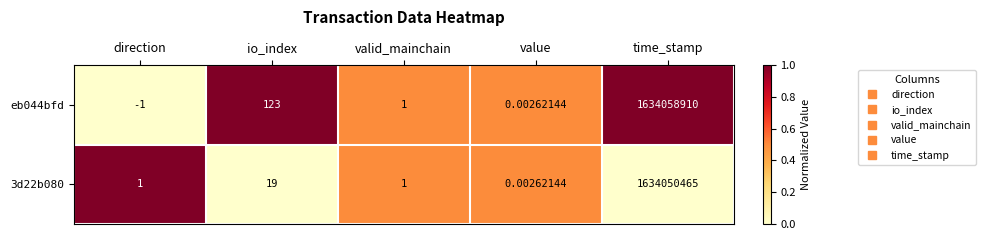

Which category has the highest value across all series?

time_stamp